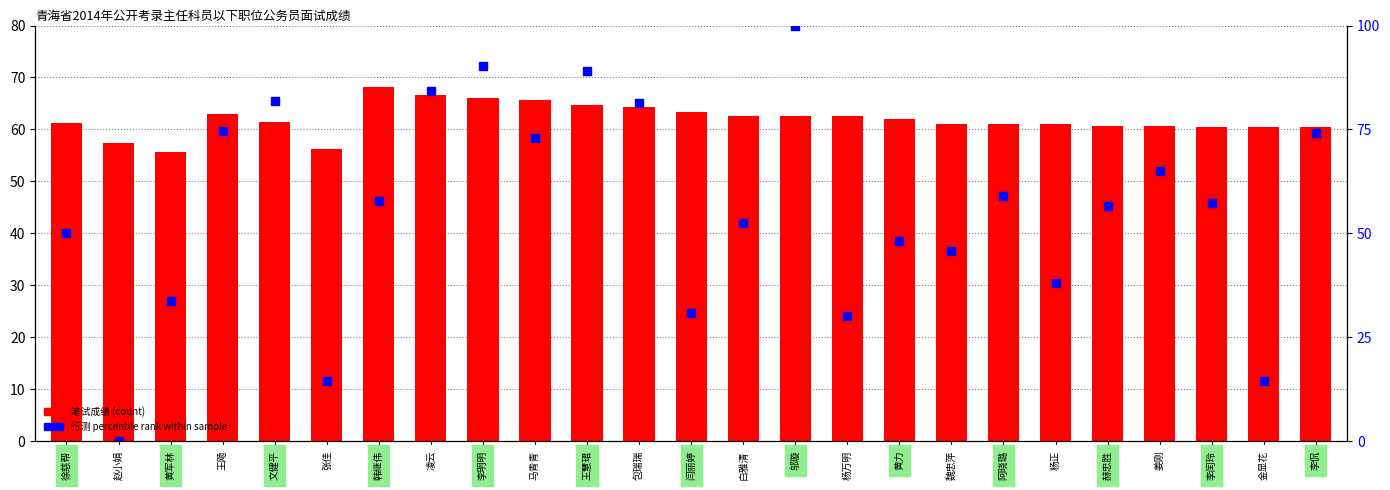

At which category is the sum across all series the highest?

邬璇